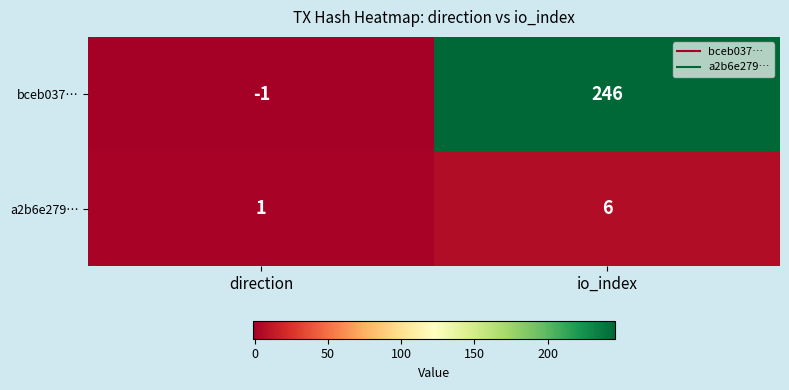

List the series in order of their overall mean, lowest first.

a2b6e279…, bceb037…